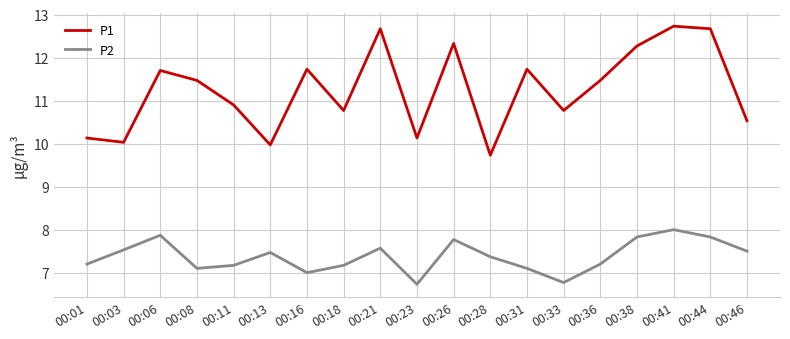

At which label is P2 closest to 7?

00:16